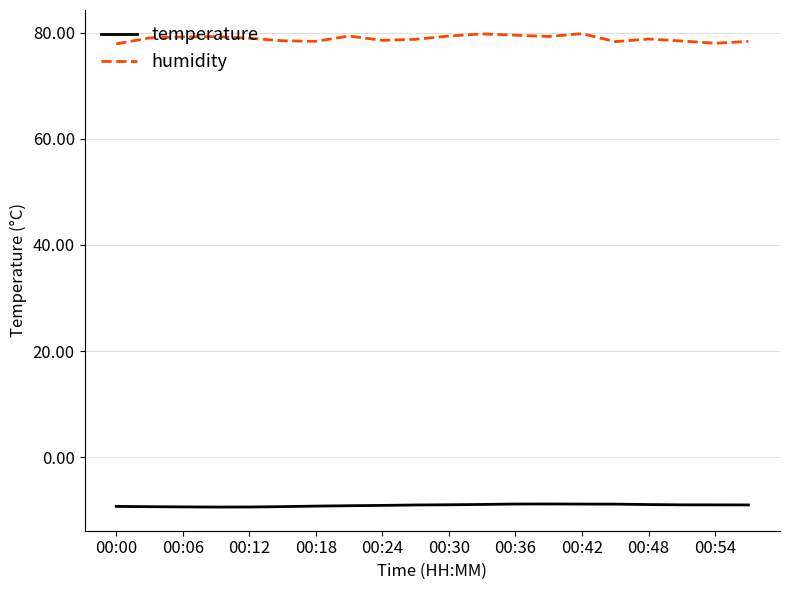

List the series in order of their overall mean, highest first.

humidity, temperature